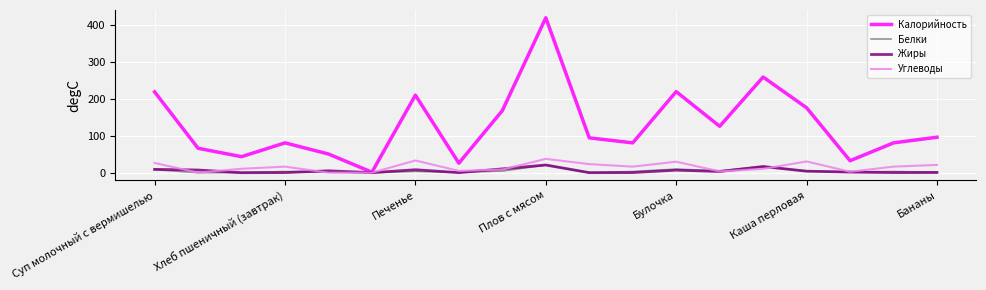

At how many categories does at least one series exceed 85?

10